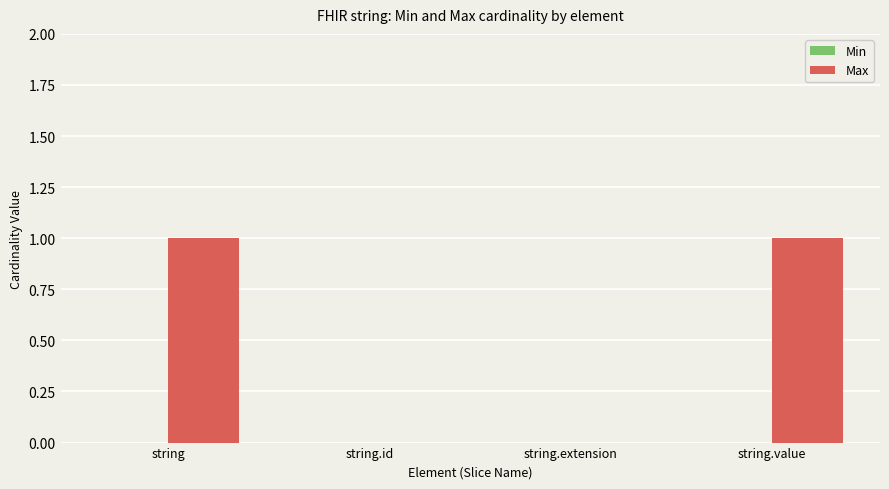

True or false: the data shows 0 at string.extension.

True